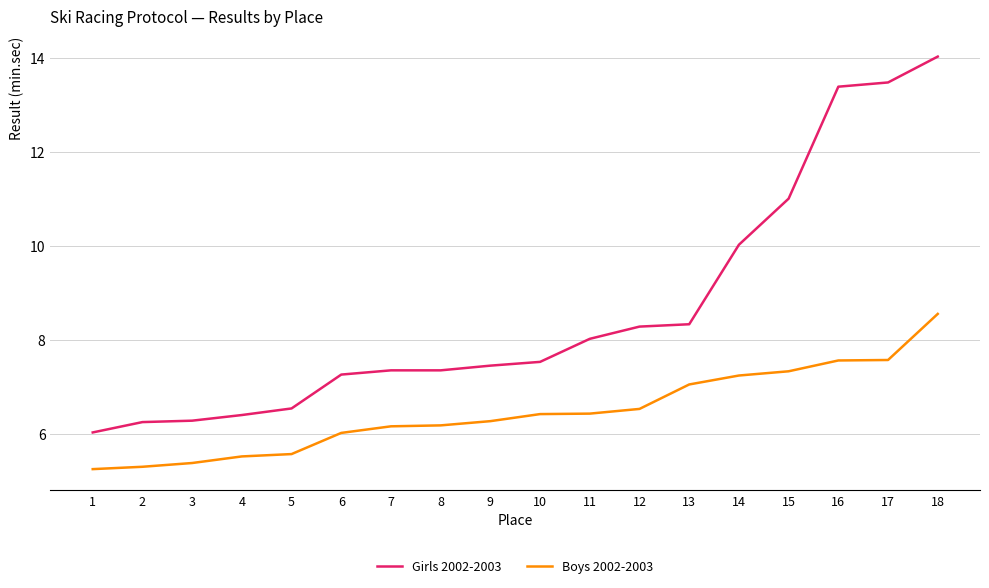

Rank the series at 14 from lowest to highest value.

Boys 2002-2003, Girls 2002-2003